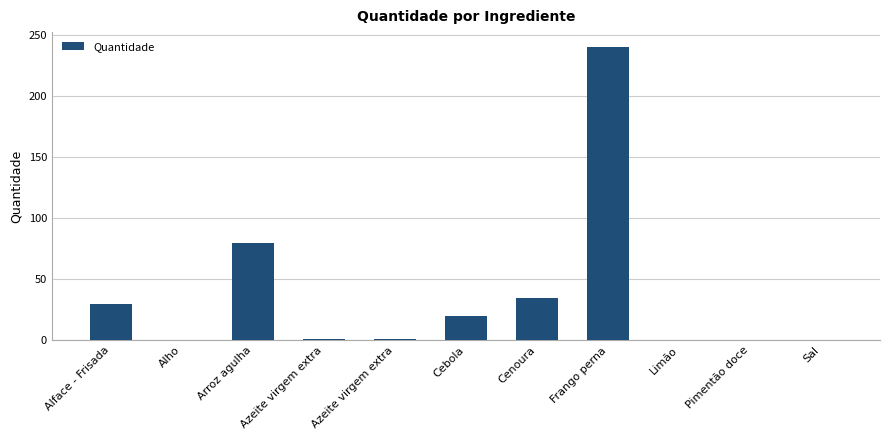

How many distinct data groups are displayed?

1